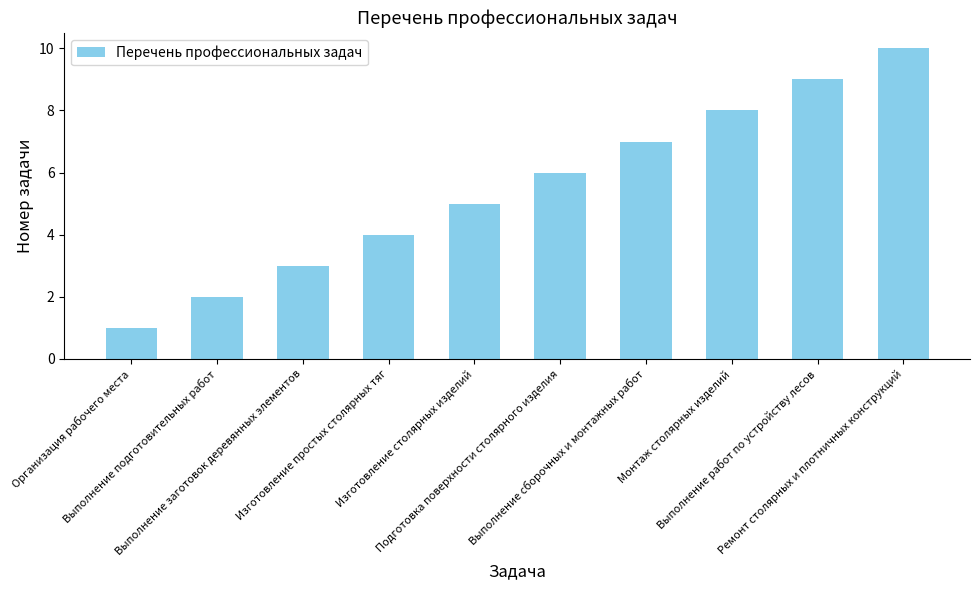

What is the value of the 8th bar from the left?

8